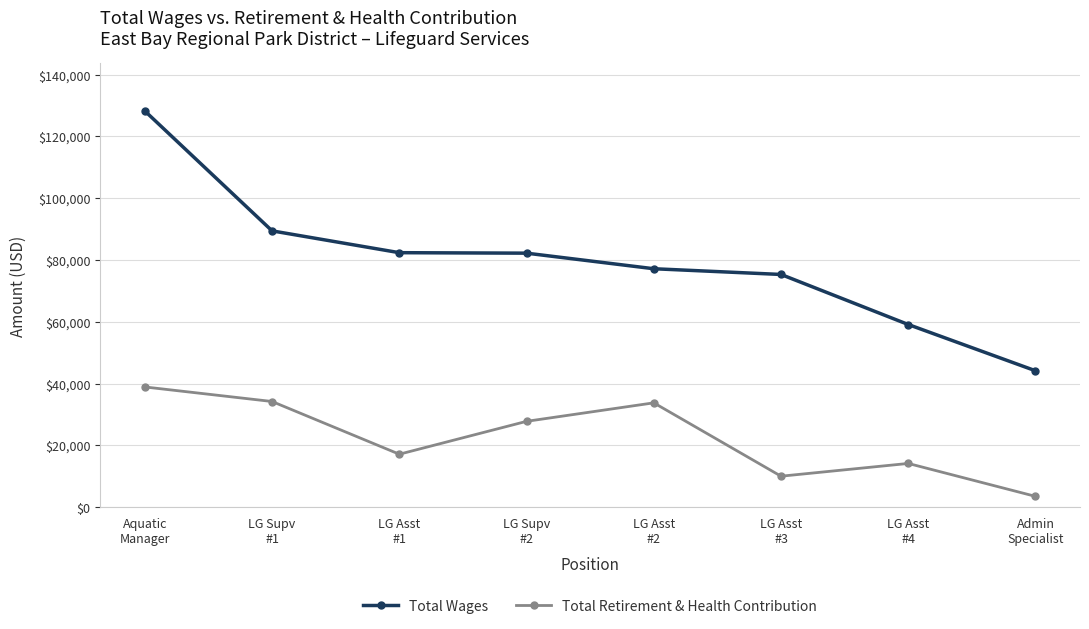

Which series changed the most between LG Asst
#1 and LG Asst
#2?

Total Retirement & Health Contribution